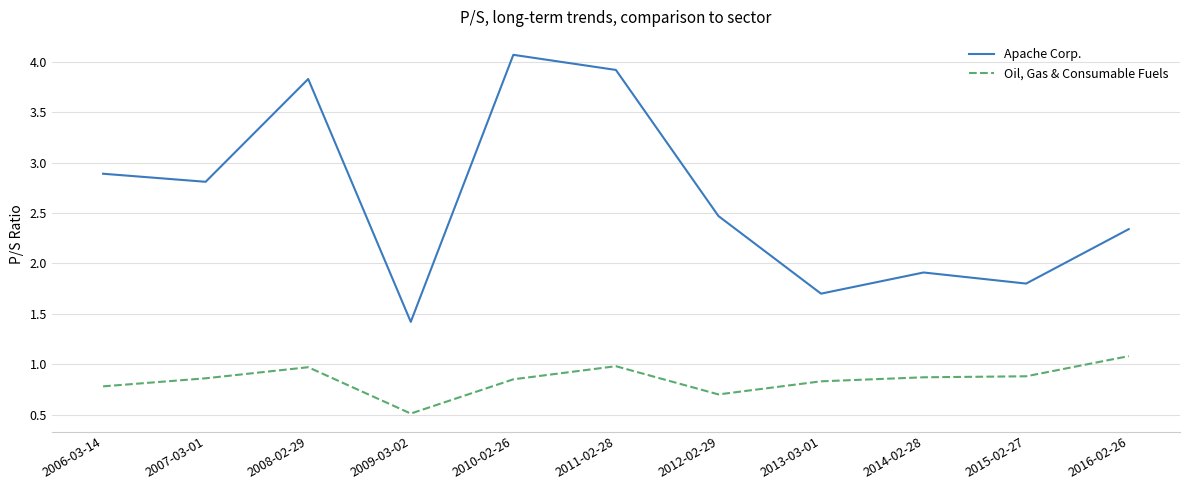

How many lines are shown in the chart?

2